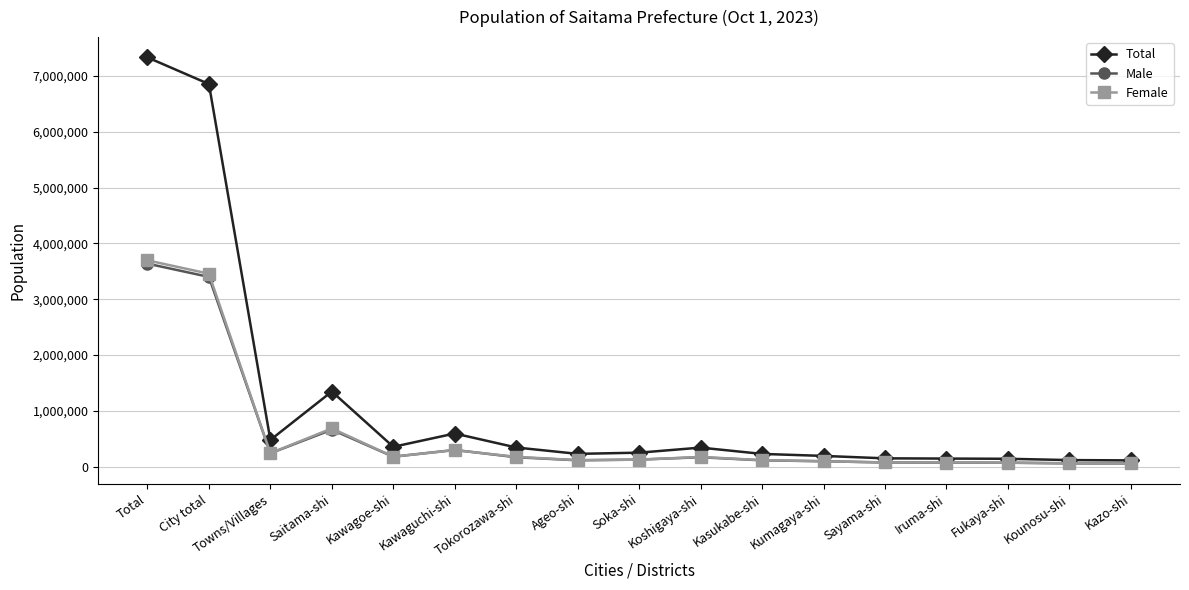

At how many categories does at least one series exceed 716480?

3